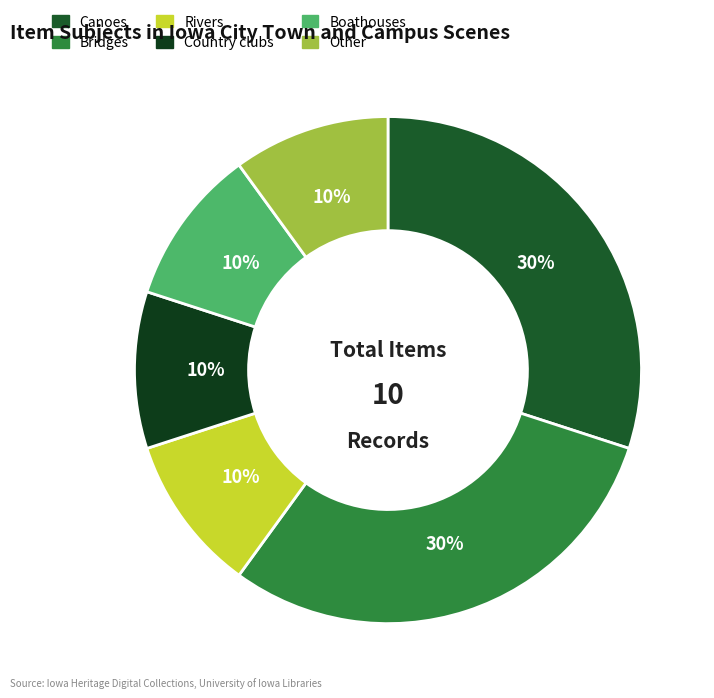

To the nearest percent, what is the difference between the largest and smallest slice percentages?

20%